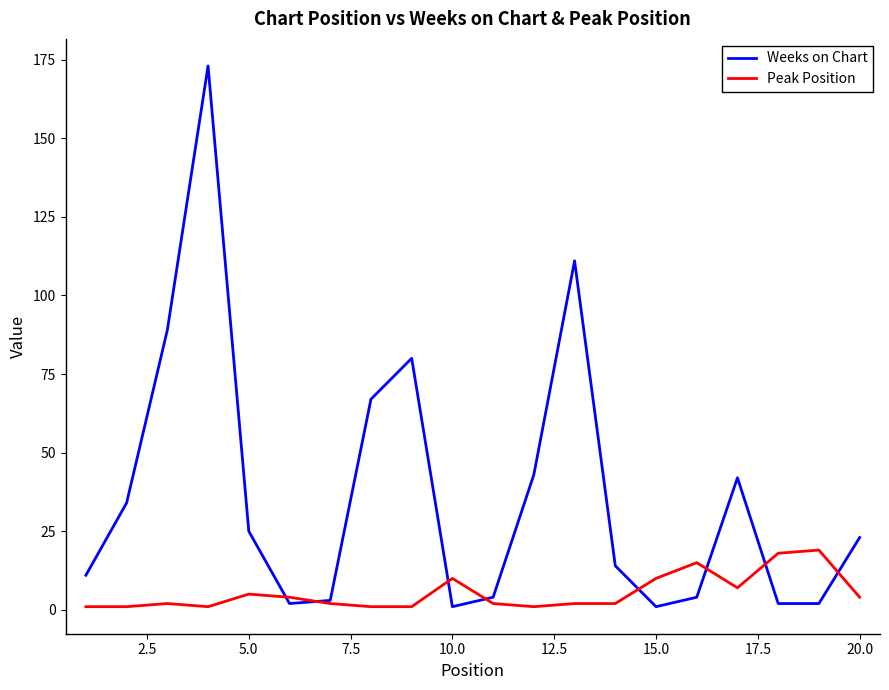

What is the minimum value for Peak Position?

1